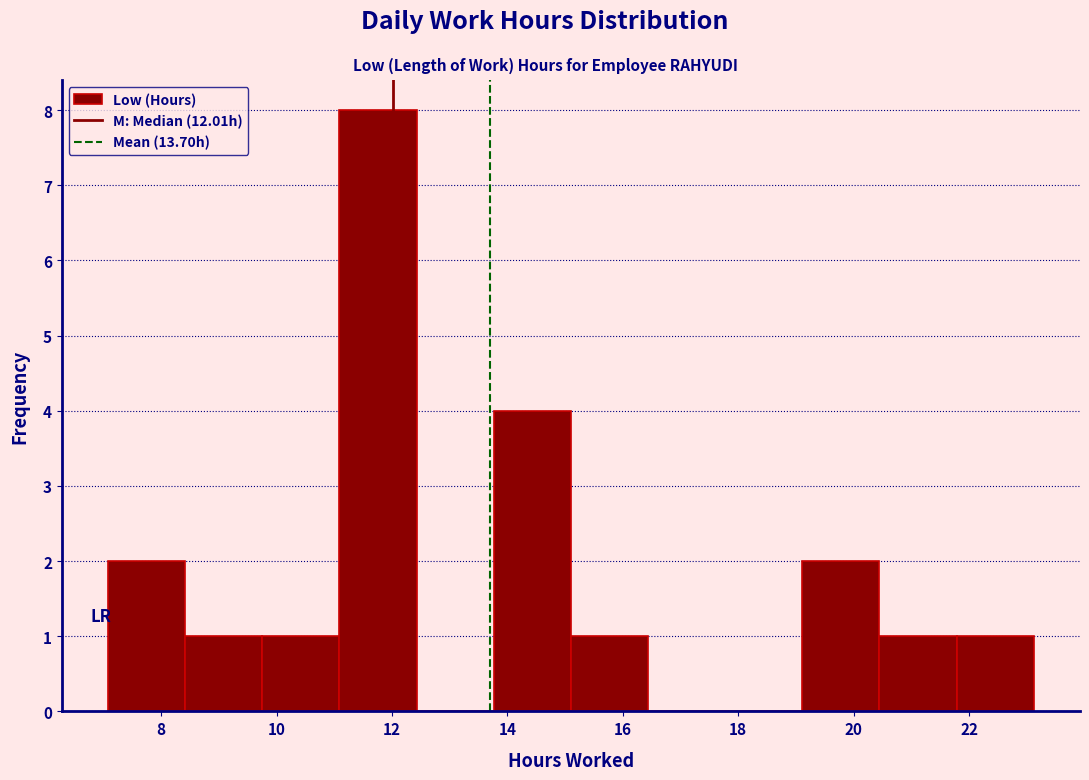

Reading left to right, list every bar in this chart as the range it spans on the x-axis followed by its height. Neither the bar edges nor the heights are printed on the chart, so give them approximately, as read against the axes.

7.0 to 8.4: 2
8.4 to 9.8: 1
9.8 to 11.0: 1
11.0 to 12.4: 8
12.4 to 13.8: 0
13.8 to 15.2: 4
15.2 to 16.4: 1
16.4 to 17.8: 0
17.8 to 19.2: 0
19.2 to 20.4: 2
20.4 to 21.8: 1
21.8 to 23.2: 1